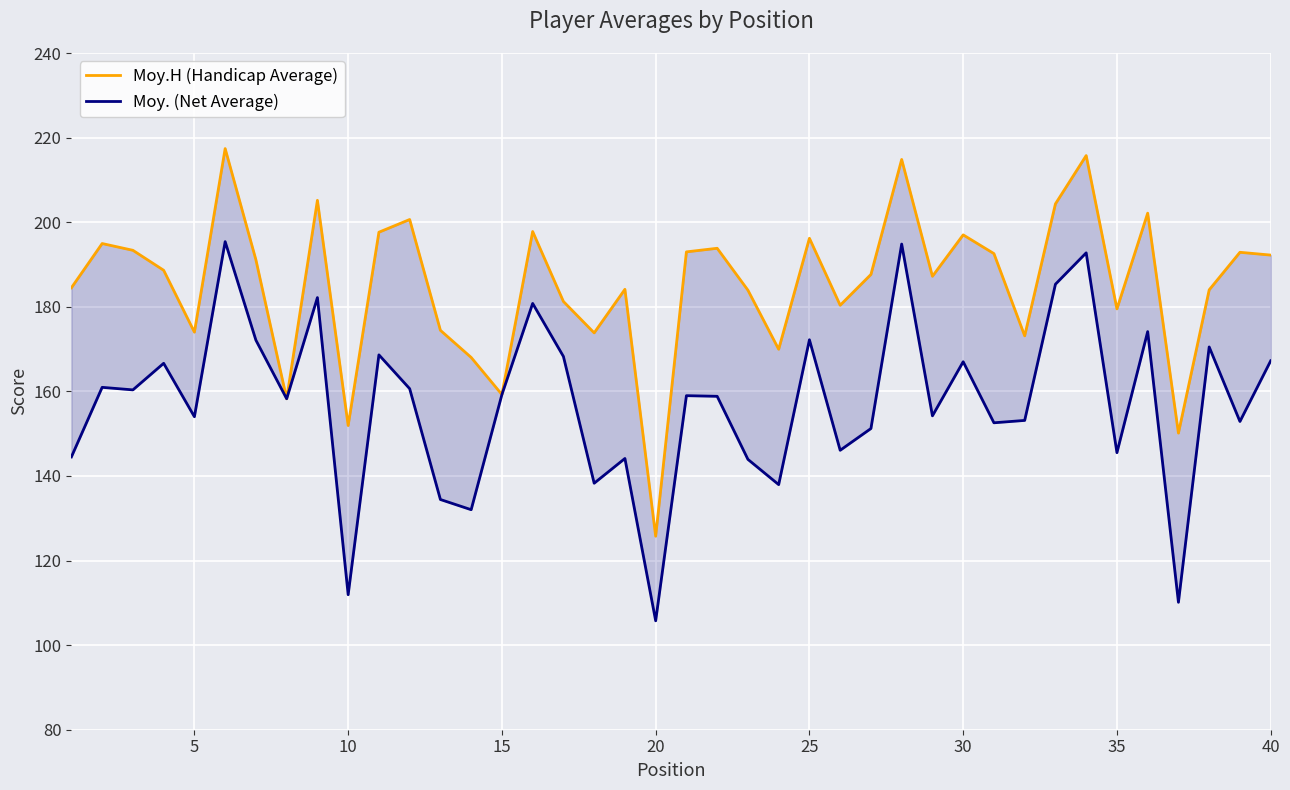

The Moy.H (Handicap Average) series shows 57.6 at 10. True or false?

False